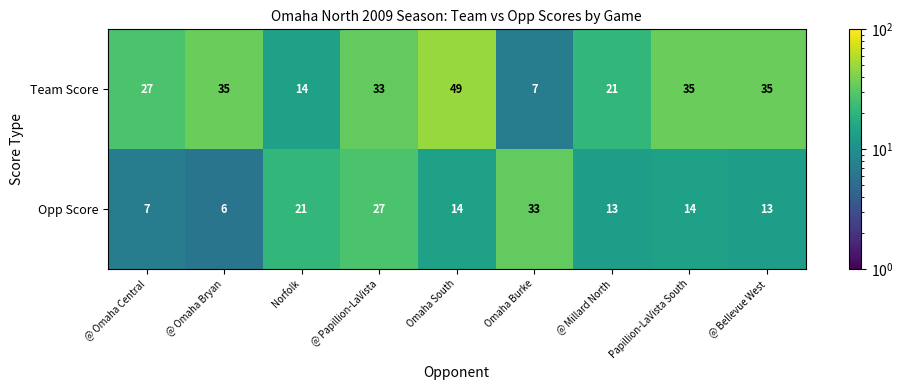

What is the sum of the Team Score values at Papillion-LaVista South and @ Bellevue West?

70